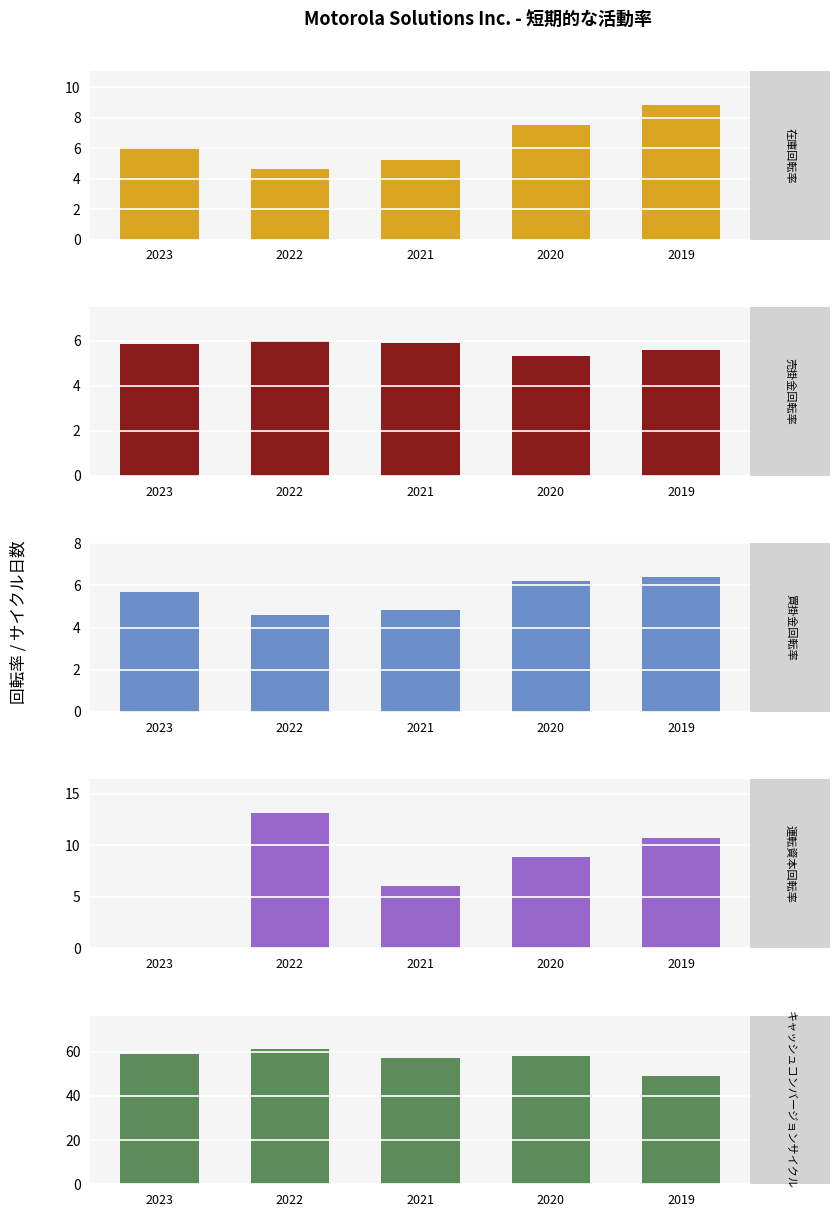

What are all the series names shown in the legend?

在庫回転率, 売掛金回転率, 買掛金回転率, 運転資本回転率, キャッシュコンバージョンサイクル